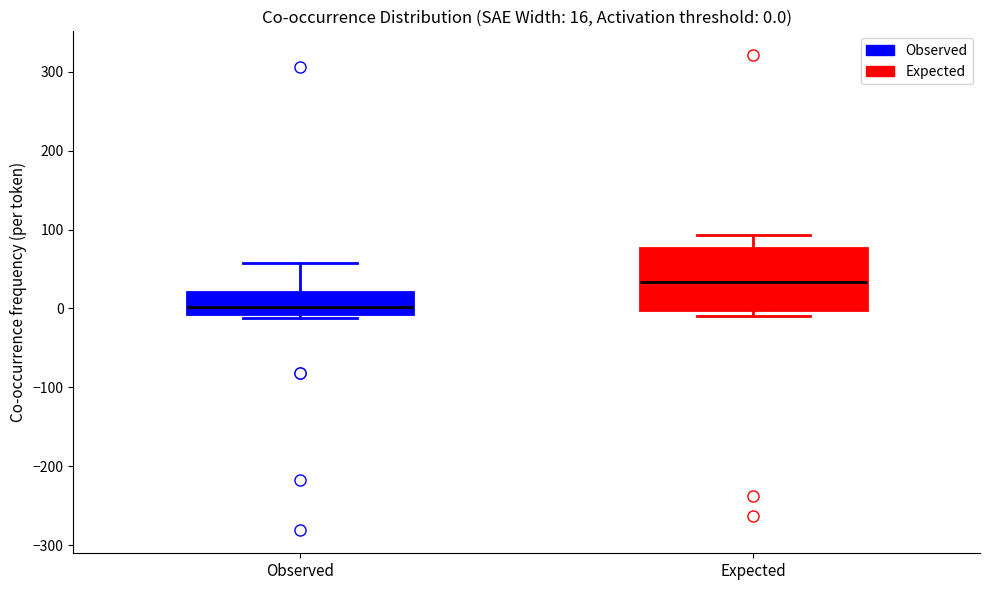

Which box is the tallest, from its lower edge to its upper edge?

Expected